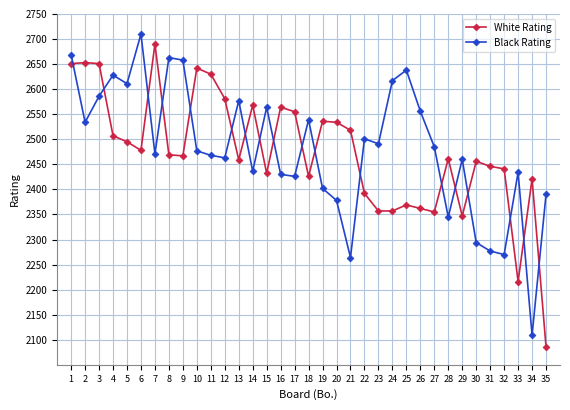

True or false: Black Rating has a value of 2501 at 22.

True